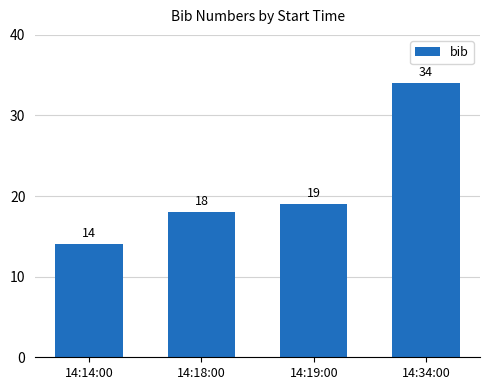

How many data points are less than 19?

2